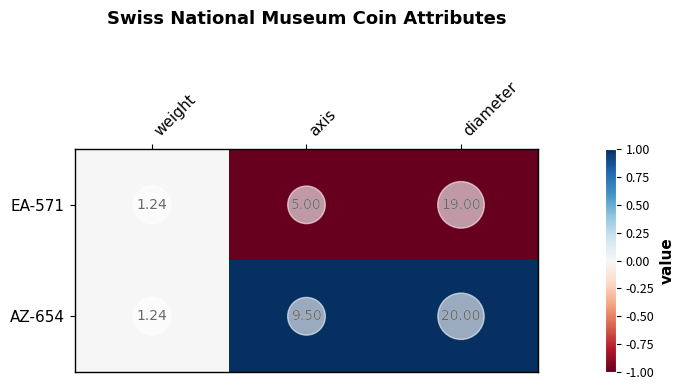

Count the number of categories in the chart.

3